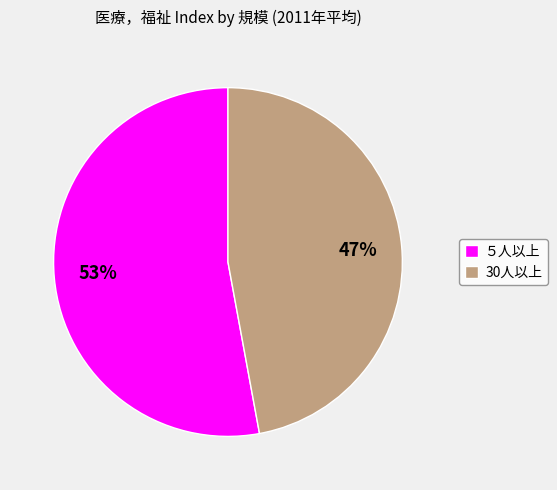

To the nearest percent, what is the average slice percentage?

50%